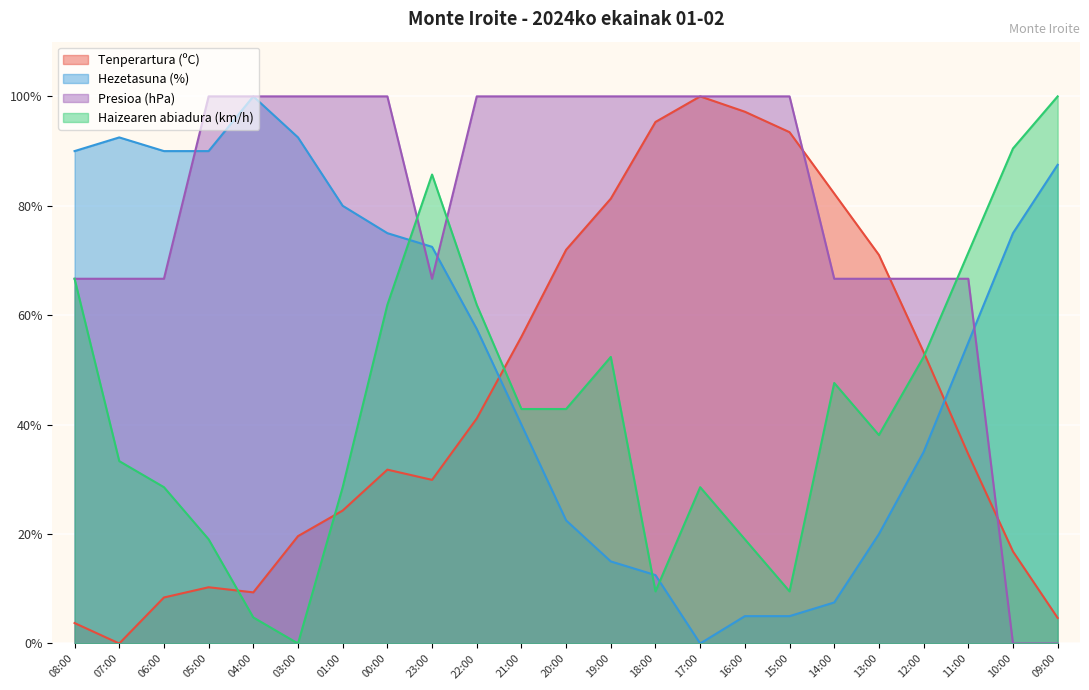

What is the difference between the highest and lowest values at 12:00?

31.7